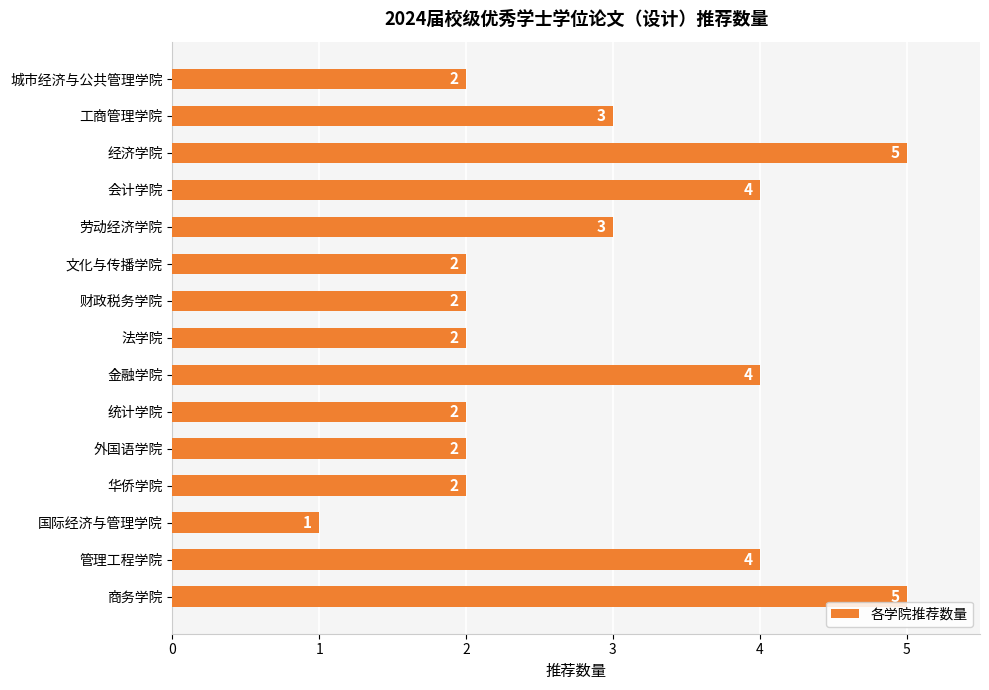

What value does the data have at 会计学院?

4